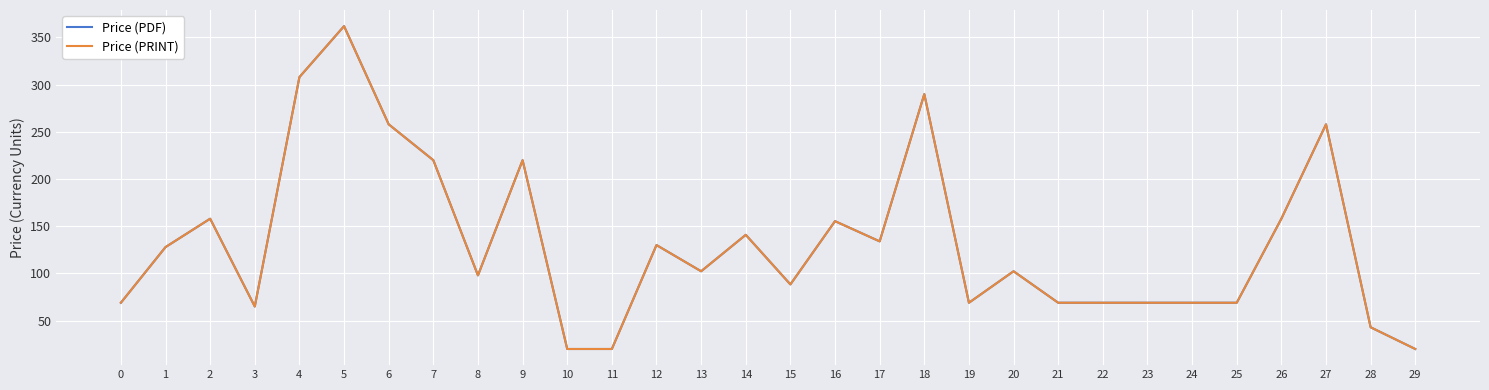

Is this an area chart (filled region under the line)?

No